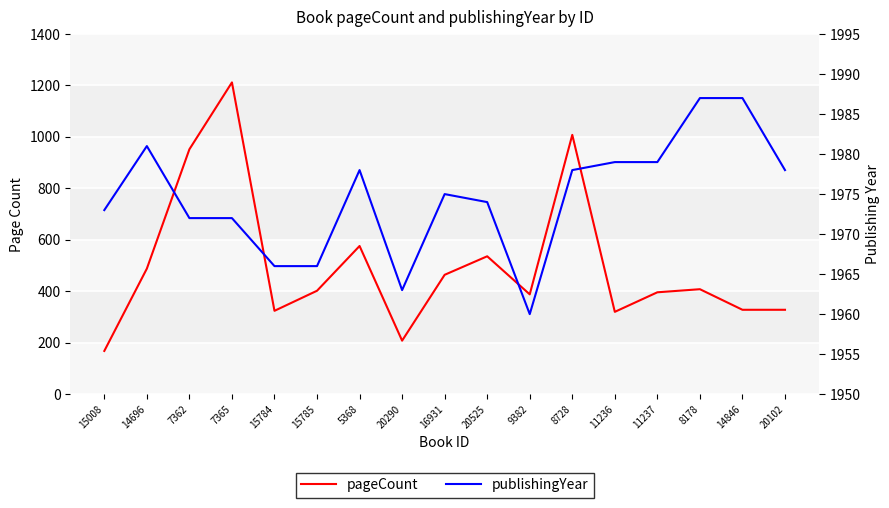

True or false: pageCount and publishingYear cross at least once.

False